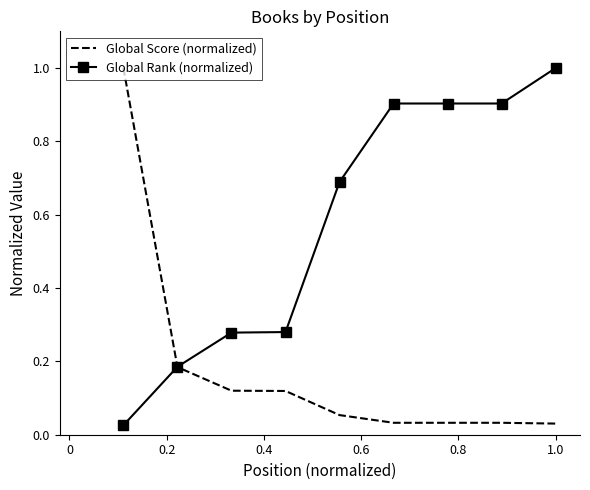

Rank the series by their average value, from highest to lowest.

Global Rank (normalized), Global Score (normalized)